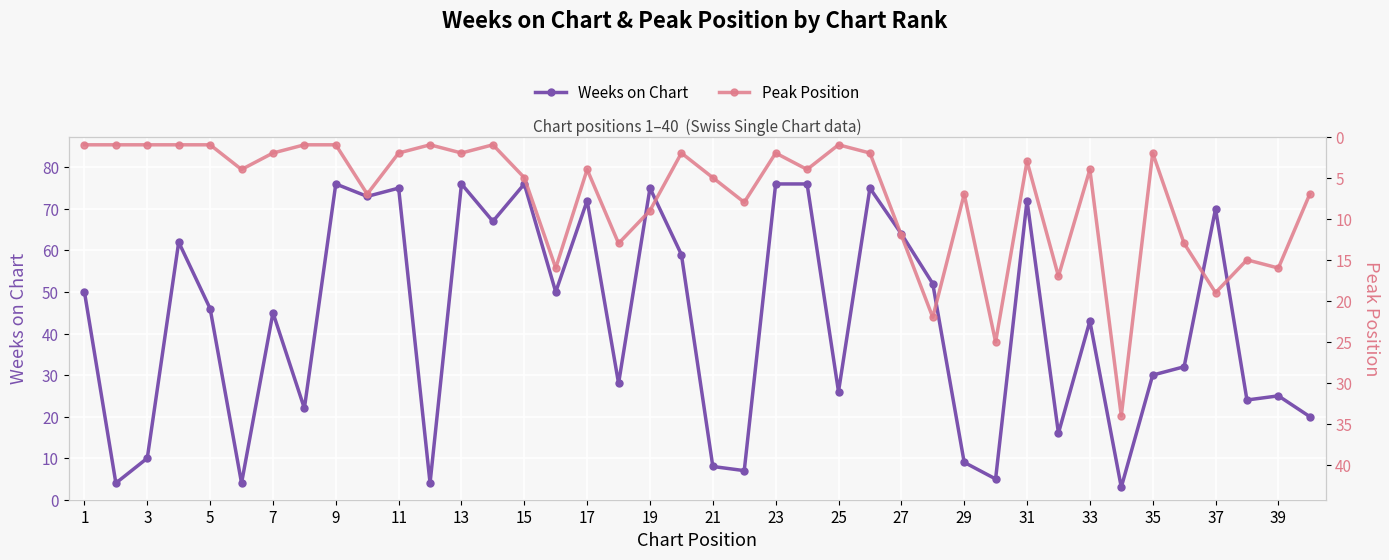

What is the greatest value displayed?

76